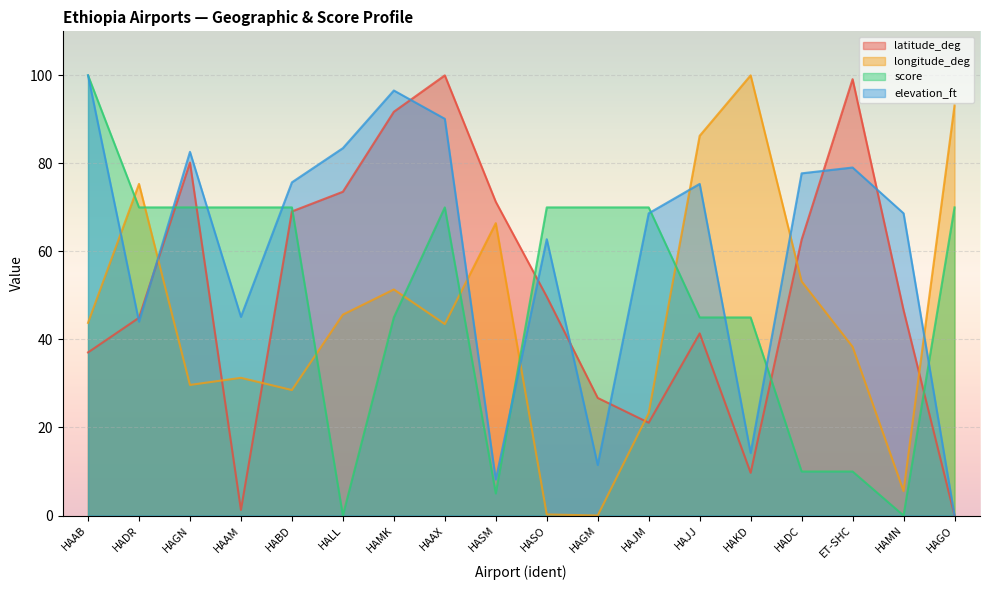

Is the value of latitude_deg at HABD greater than the value of longitude_deg at HAKD?

No